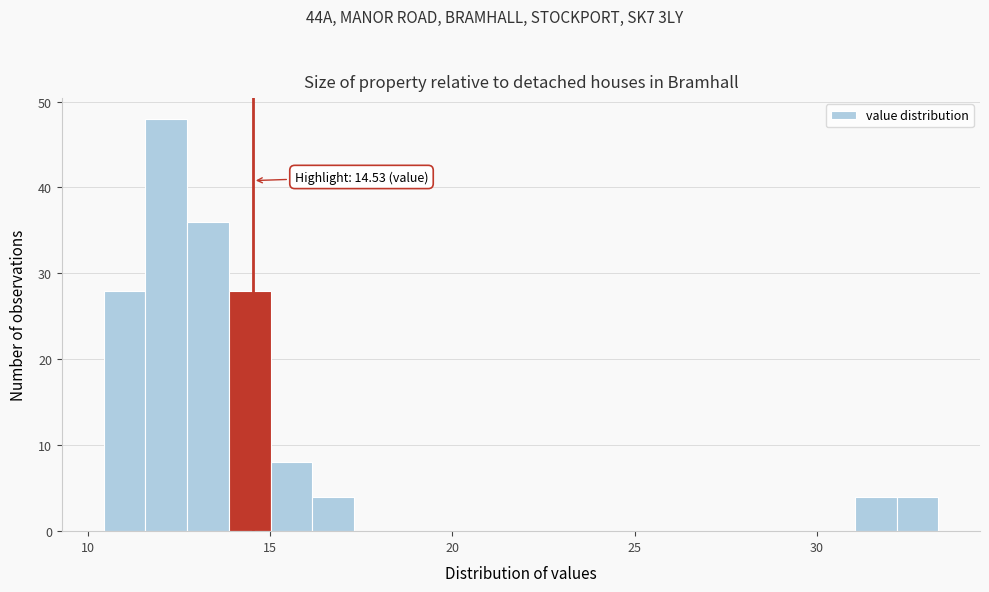

Around what value on the x-axis is the tallest bar? Give the approximate position of its centre, as read against the axis.

12.0